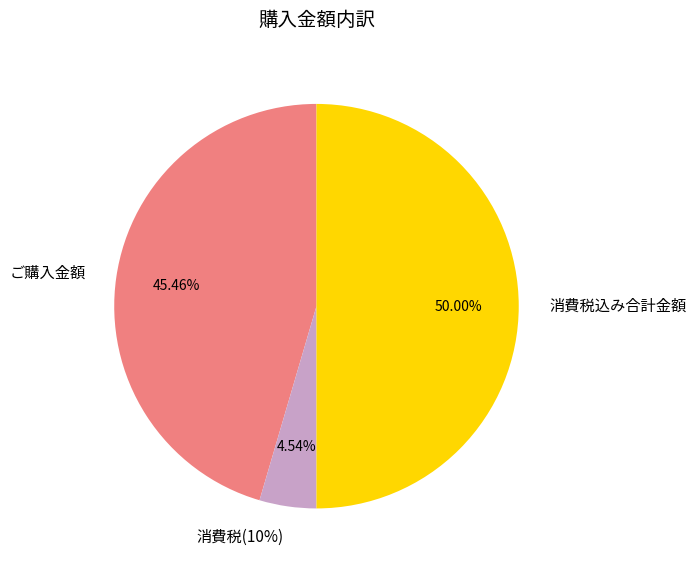

Approximately how many times larger is the value at 消費税込み合計金額 compared to 消費税(10%)?

11.0